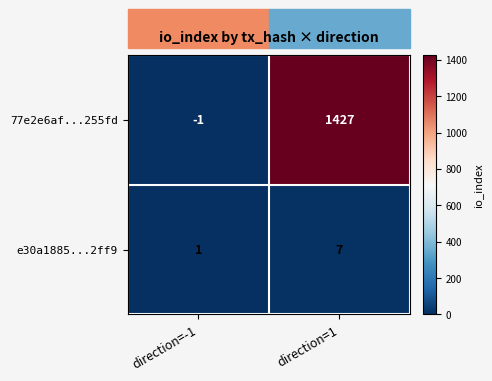

Which series has the largest total across all categories?

77e2e6af...255fd